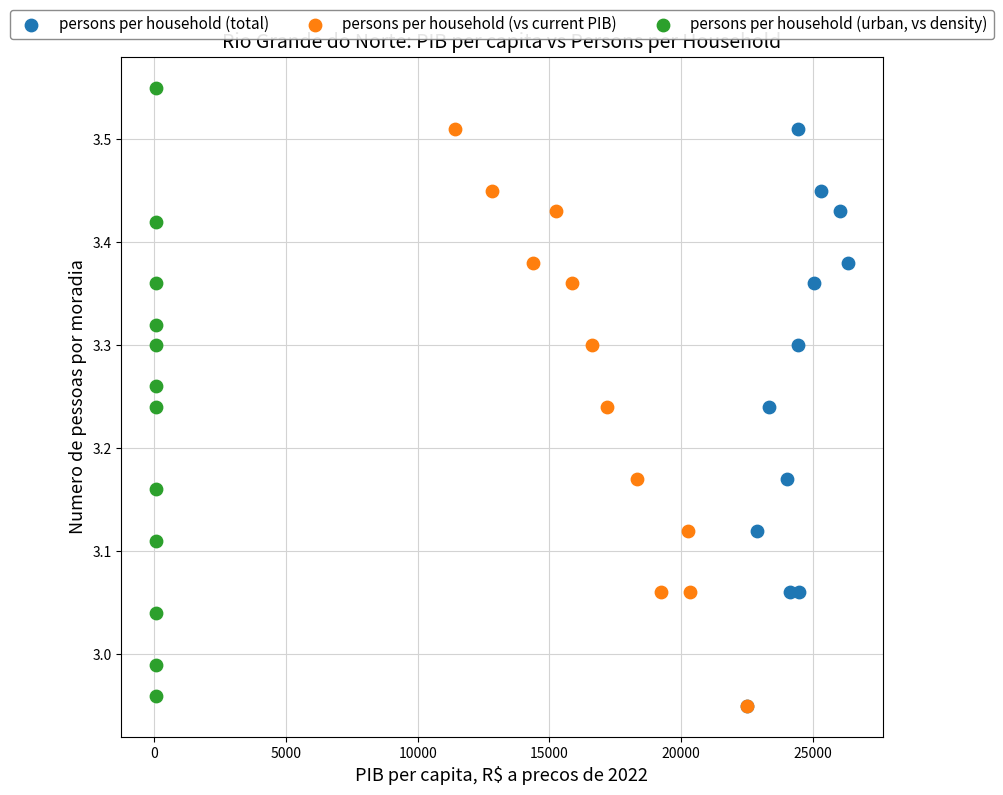

Which series contains the highest Y value?

persons per household (urban, vs density)